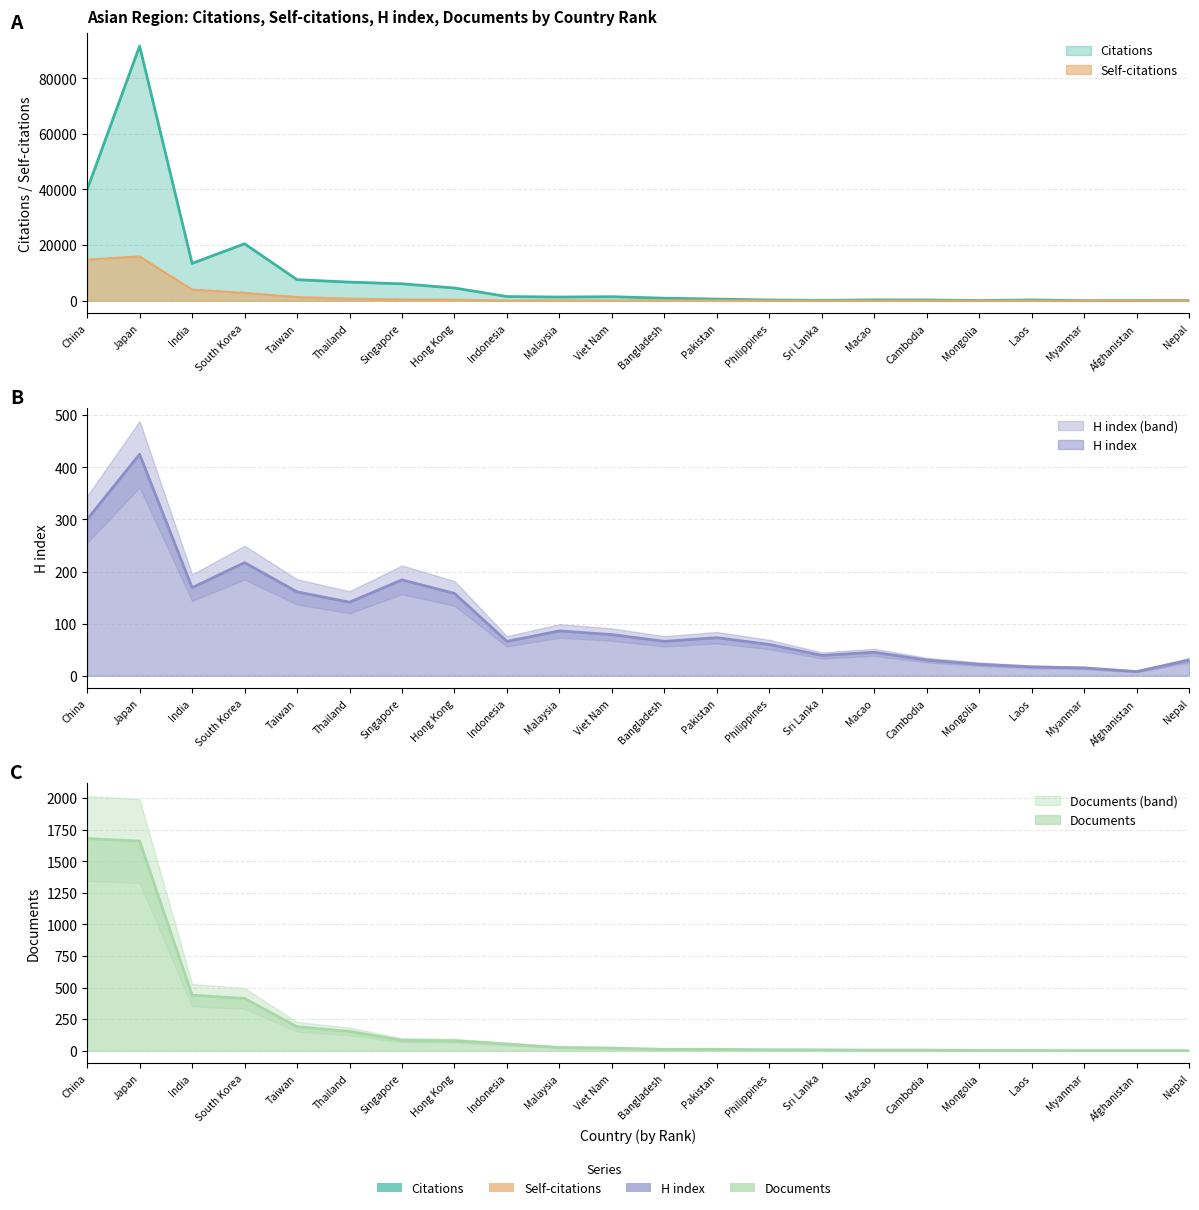

True or false: Documents has a value of 5 at Macao.

True